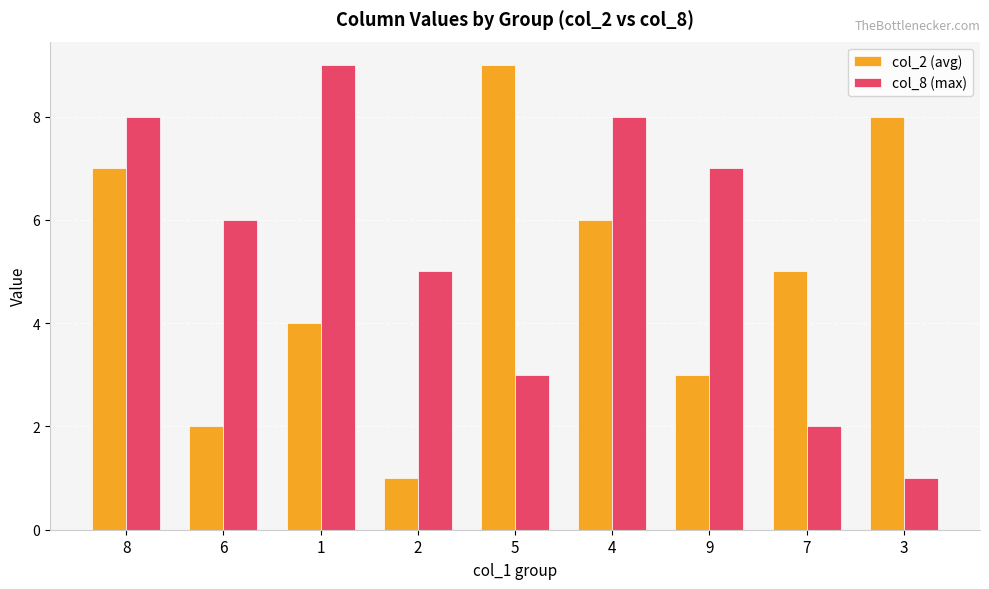

Reading left to right, list all the values displayed in this chart.

col_2 (avg): 7	2	4	1	9	6	3	5	8
col_8 (max): 8	6	9	5	3	8	7	2	1